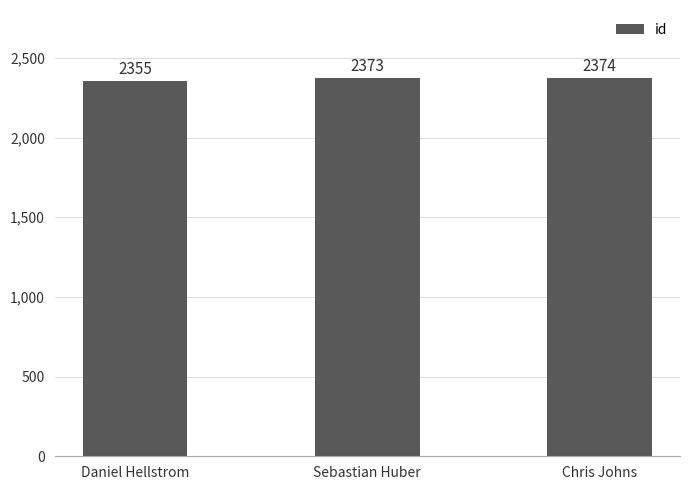

What is the value of the 3rd bar from the left?

2374